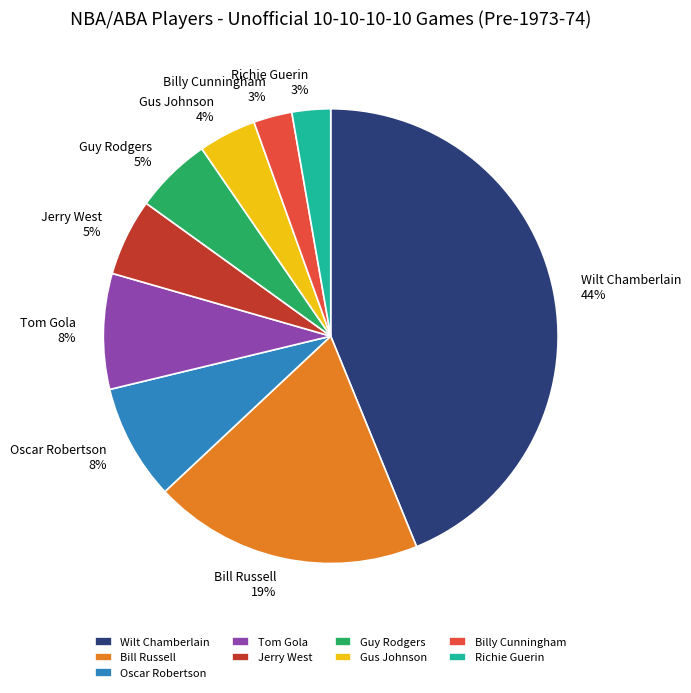

Does any single category account for the majority?

No